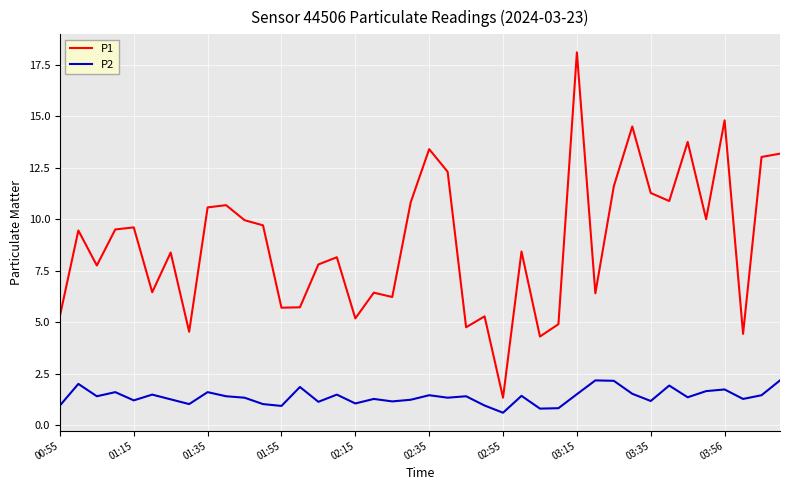

List the series in order of their overall mean, lowest first.

P2, P1